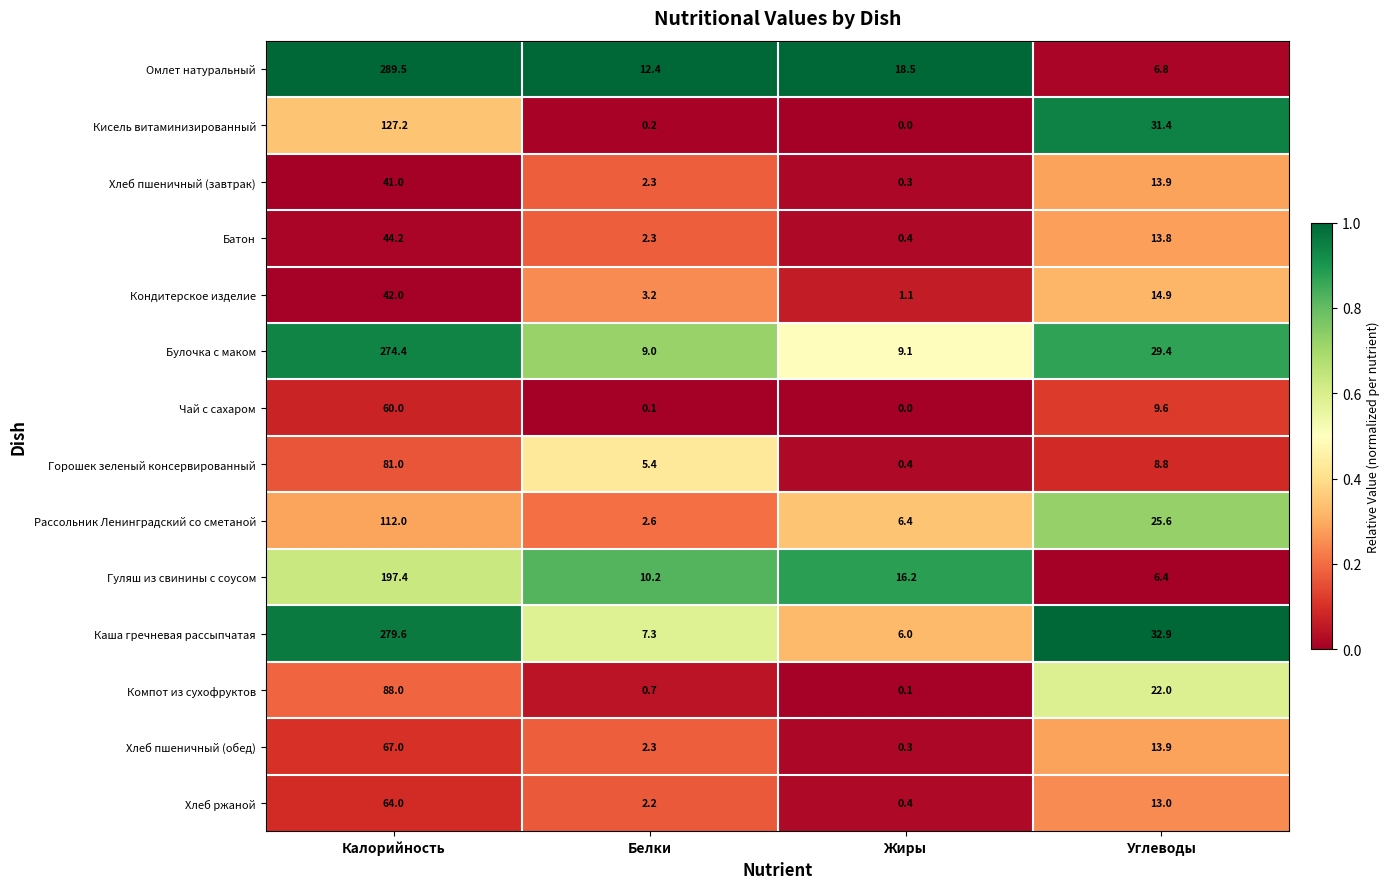

What is the total value across all series at Белки?

60.2